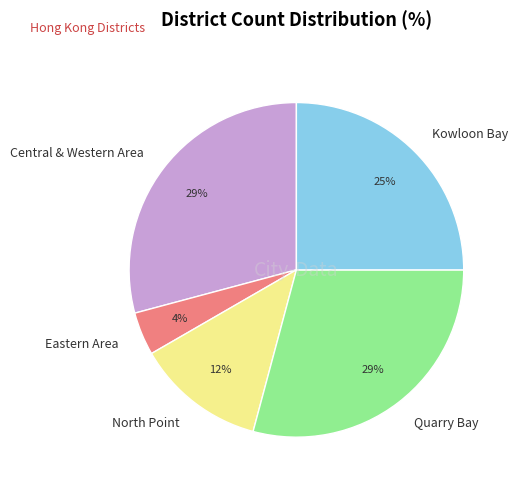

Combined, do Eastern Area and Quarry Bay account for over 50%?

No